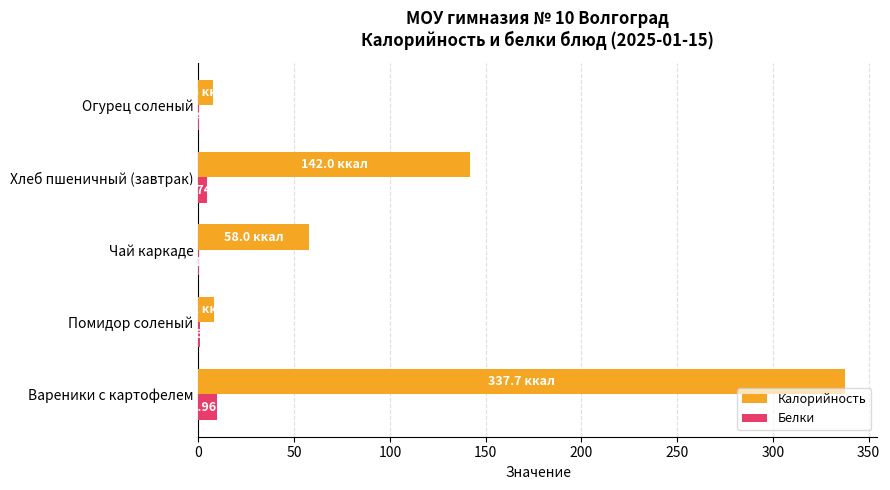

What is the sum of all Калорийность values?

553.5